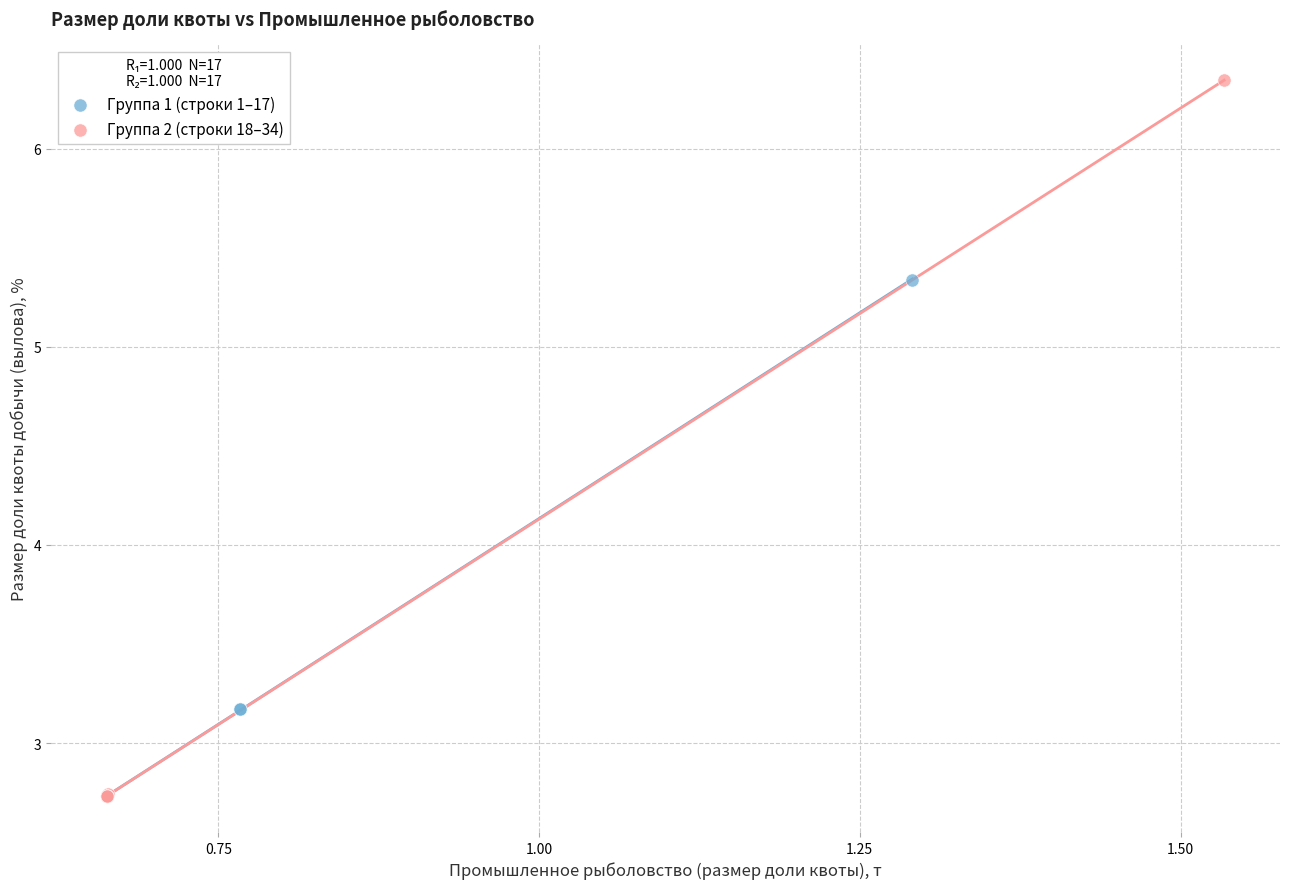

Which series has the widest spread of Y values?

Группа 2 (строки 18–34)